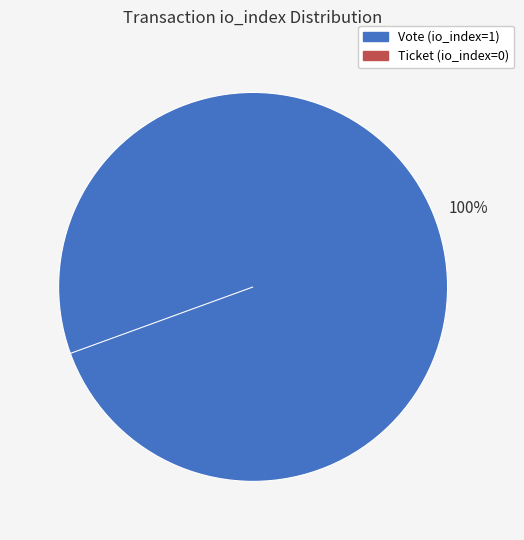

Is there a majority slice in this chart?

Yes